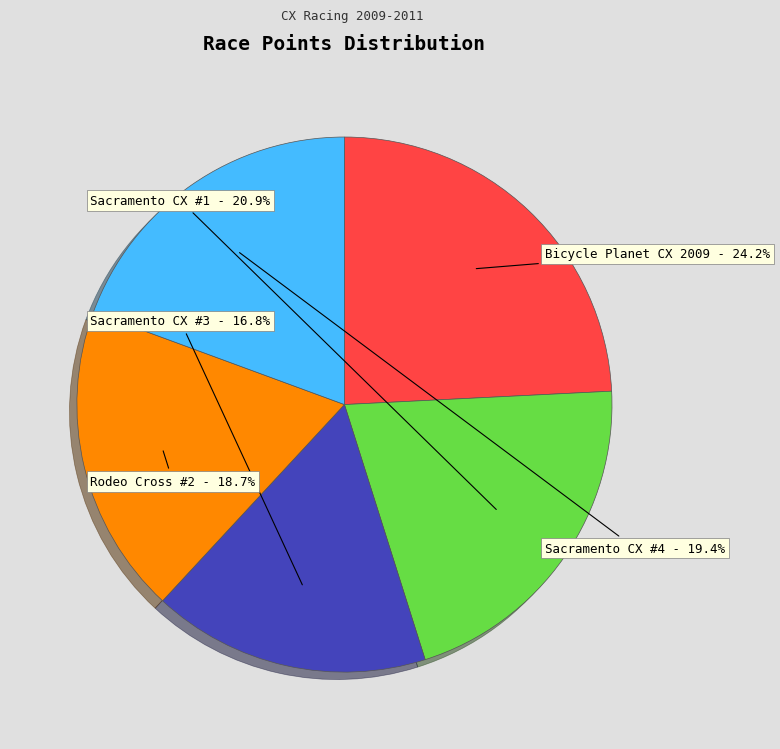

How many slices are in this pie chart?

5